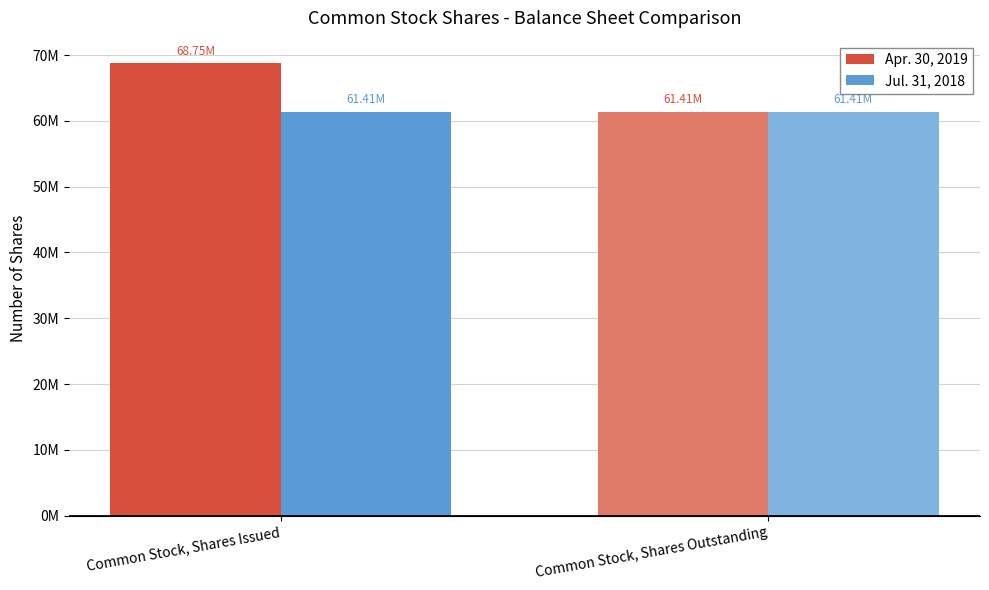

What position from the right is Common Stock, Shares Outstanding?

1